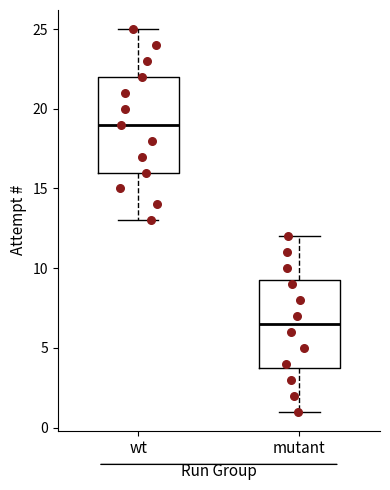

Which box is the tallest, from its lower edge to its upper edge?

wt